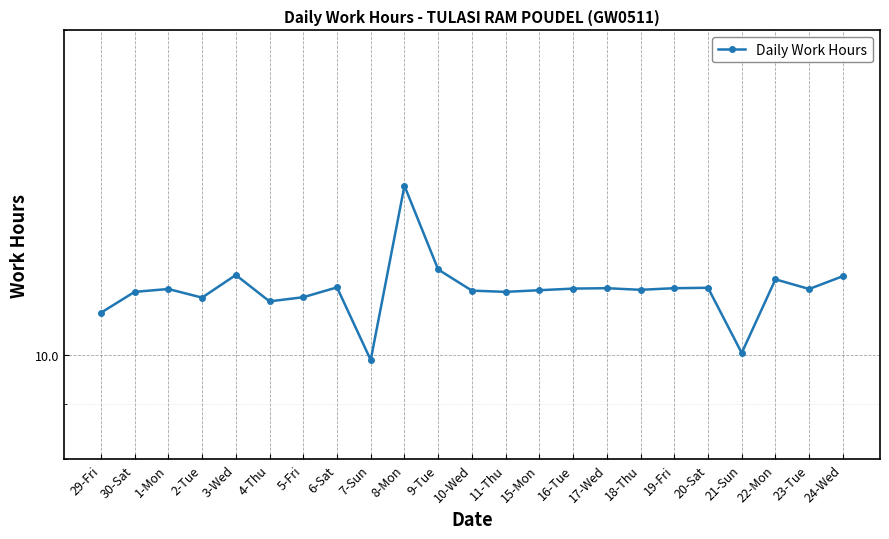

Which category has the highest value across all series?

8-Mon